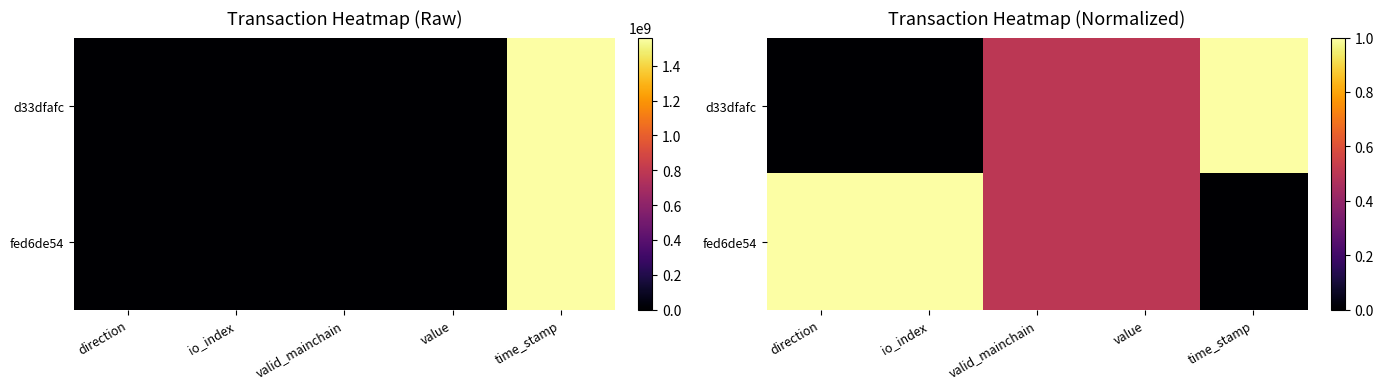

Is the value of d33dfafc at time_stamp greater than the value of fed6de54 at valid_mainchain?

Yes